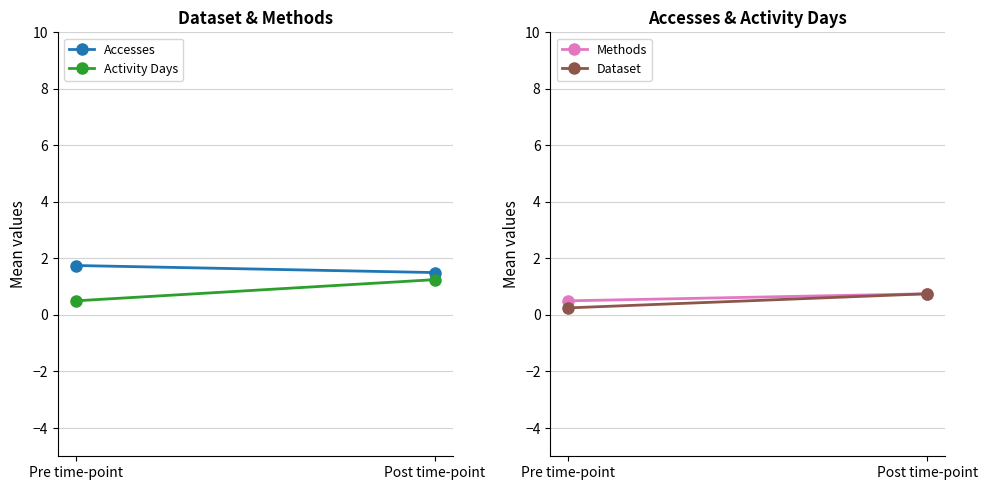

What is the difference between the Methods values at Post time-point and Pre time-point?

0.2